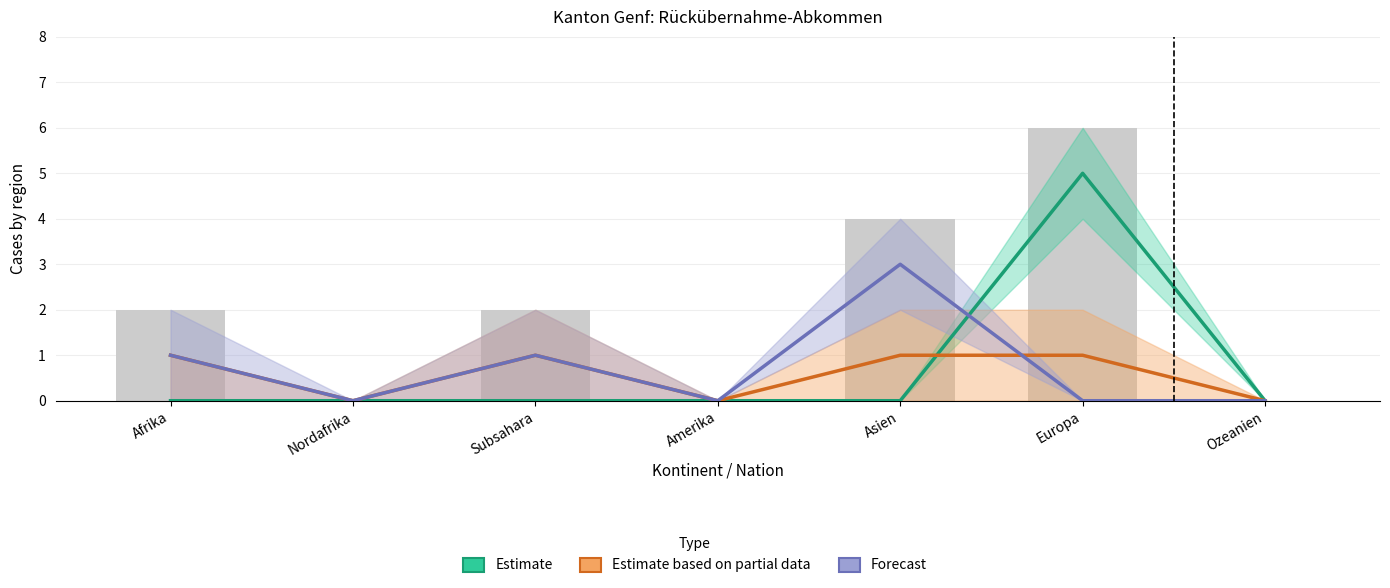

List the series in order of their peak value, lowest first.

Estimate based on partial data, Forecast, Estimate